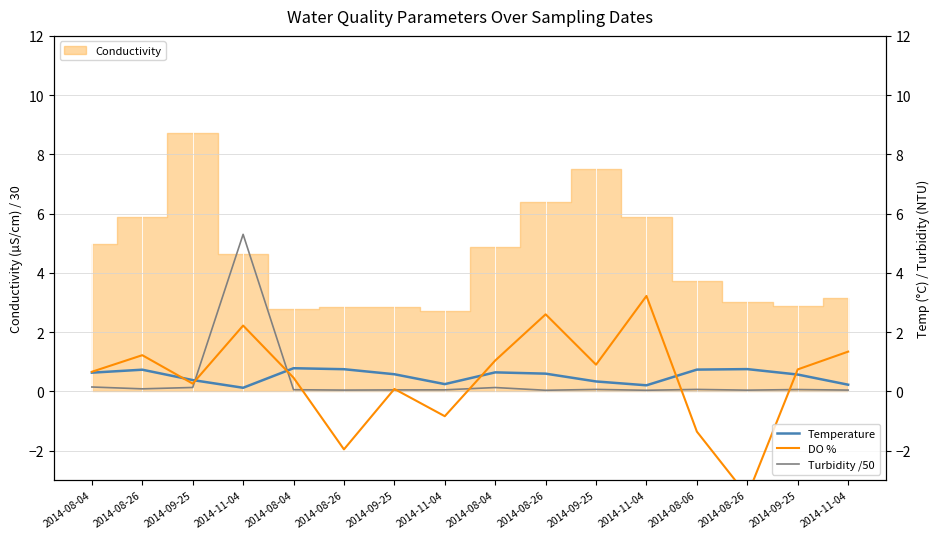

What is the maximum value for Temperature?

0.8